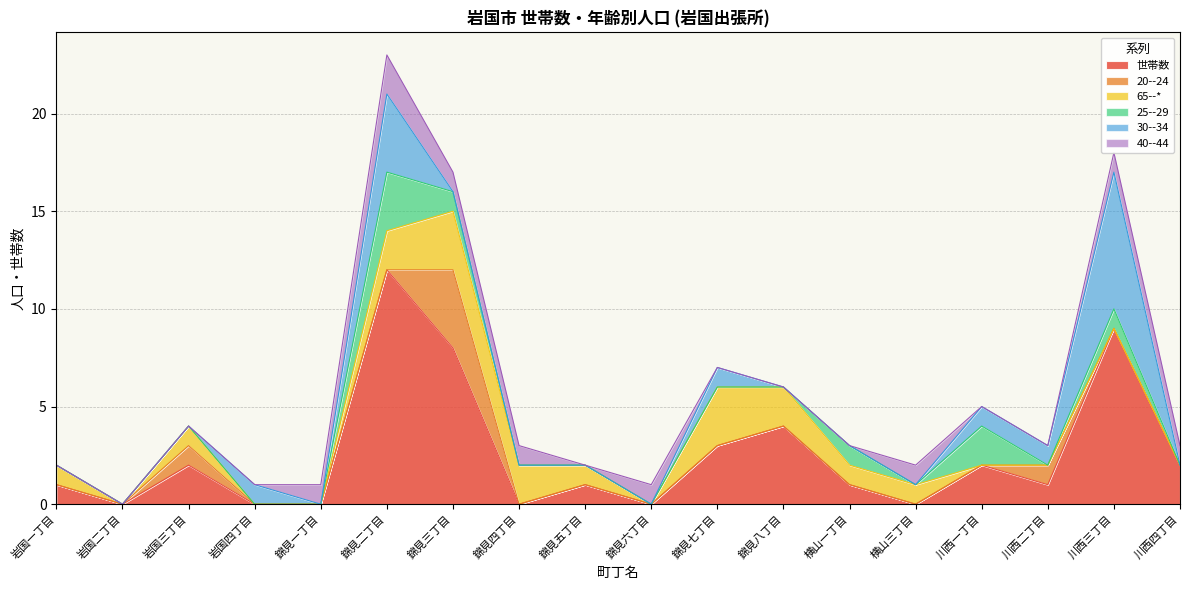

Which series ends up on top after the final intersection of 65--* and 25--29?

25--29